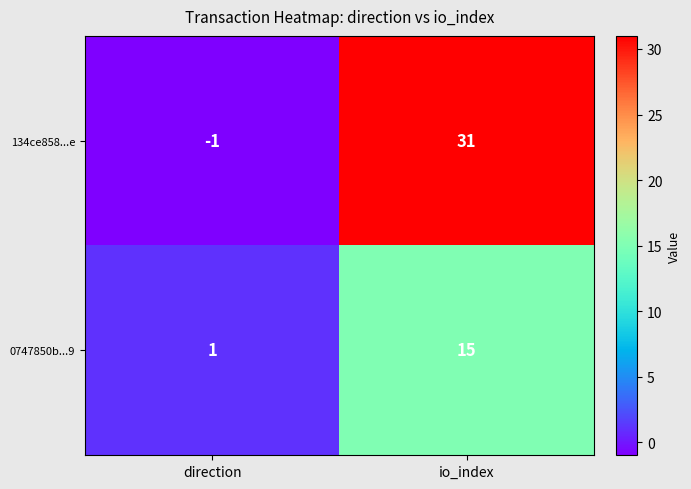

Which category has the highest value across all series?

io_index